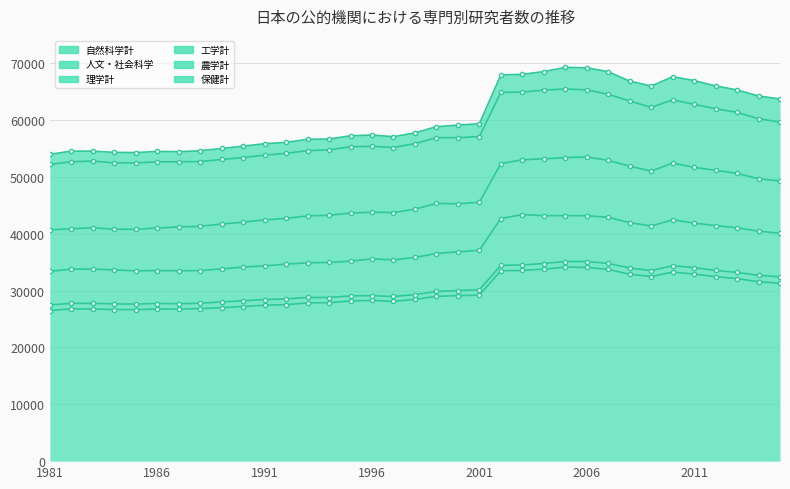

What is the greatest value displayed?

34130